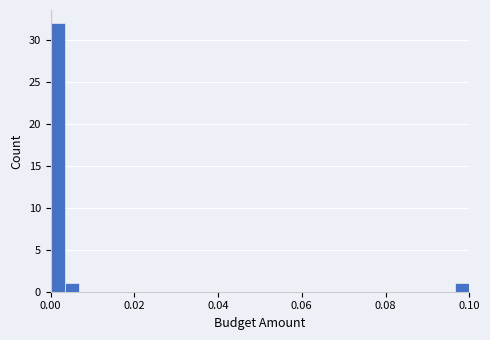

Read against the x-axis, roughly where is the centre of the tallest bar?

0.002